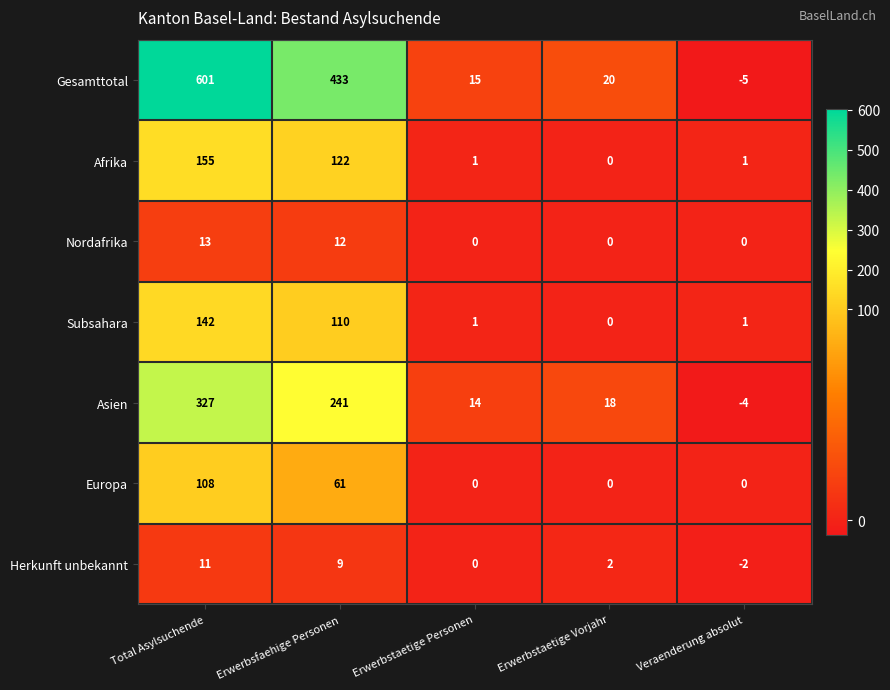

What is the difference between the second highest and minimum values in the Herkunft unbekannt series?

11